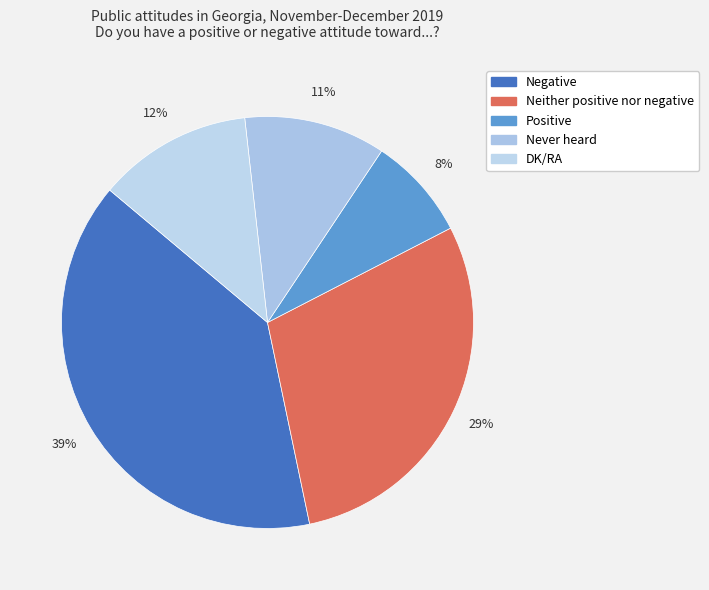

Is the sum of Neither positive nor negative and Negative greater than half?

Yes